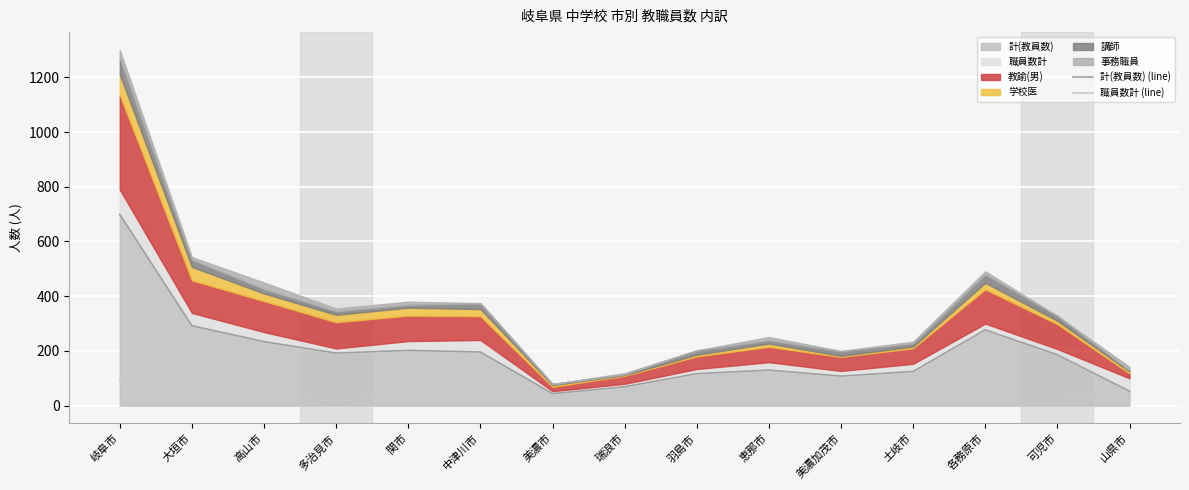

True or false: 職員数計 (line) and 計(教員数) (line) intersect in this chart.

False